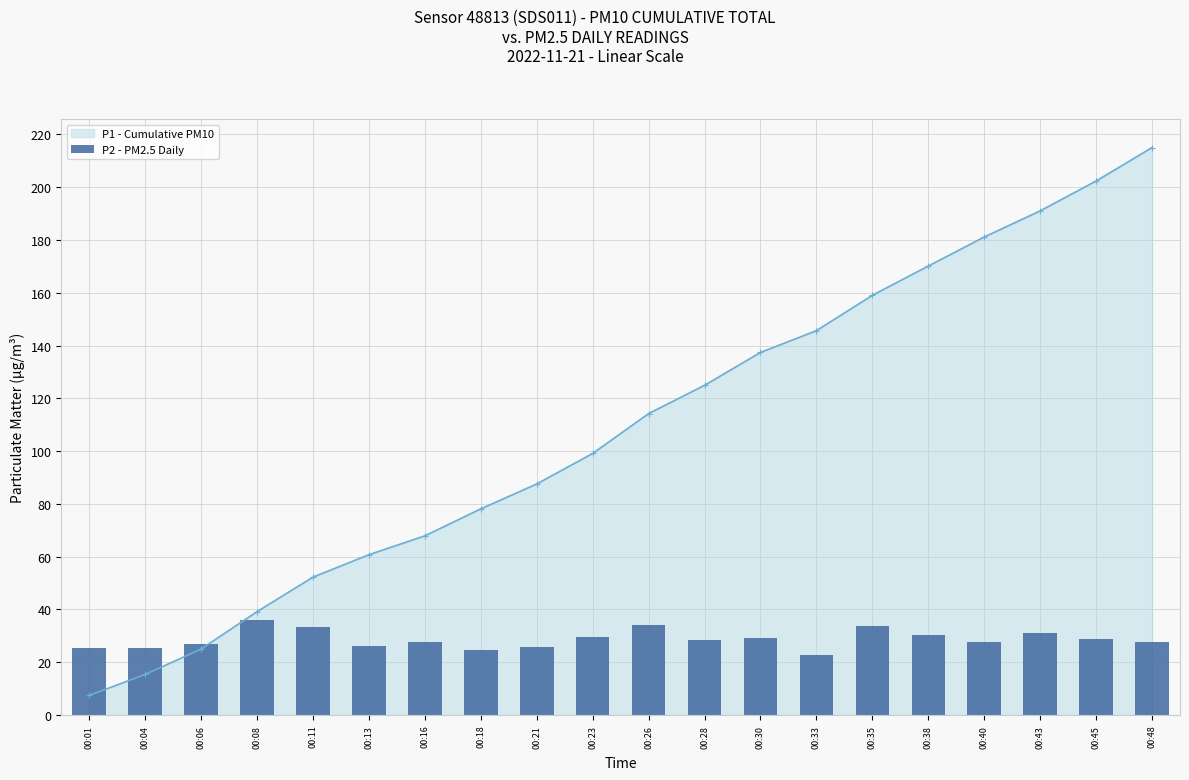

At which label does P1 - Cumulative PM10 reach its minimum?

00:01